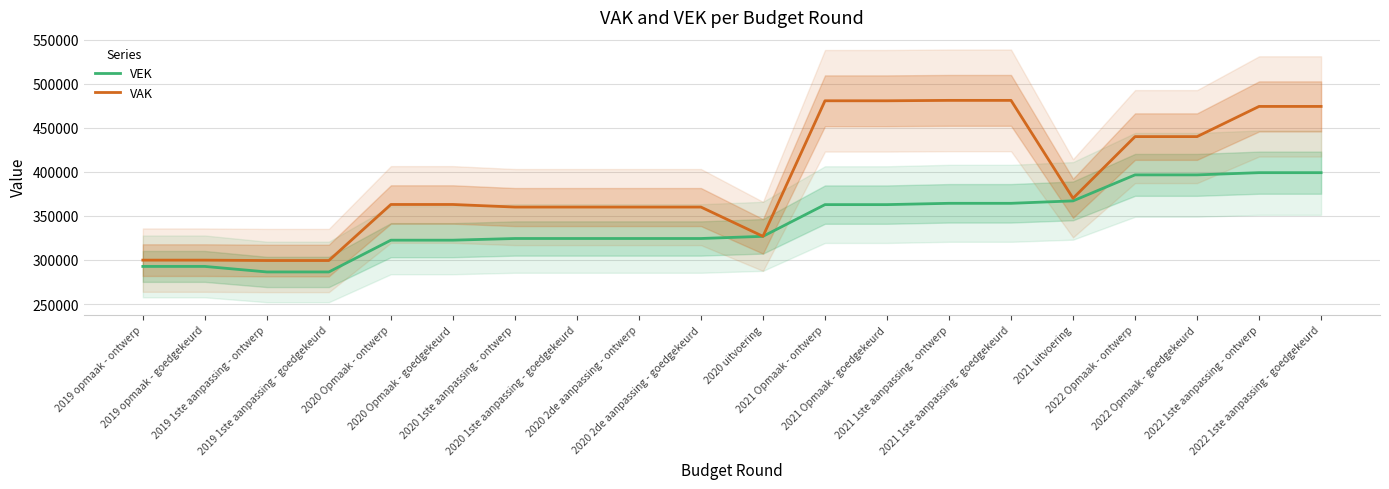

True or false: VAK and VEK cross at least once.

False